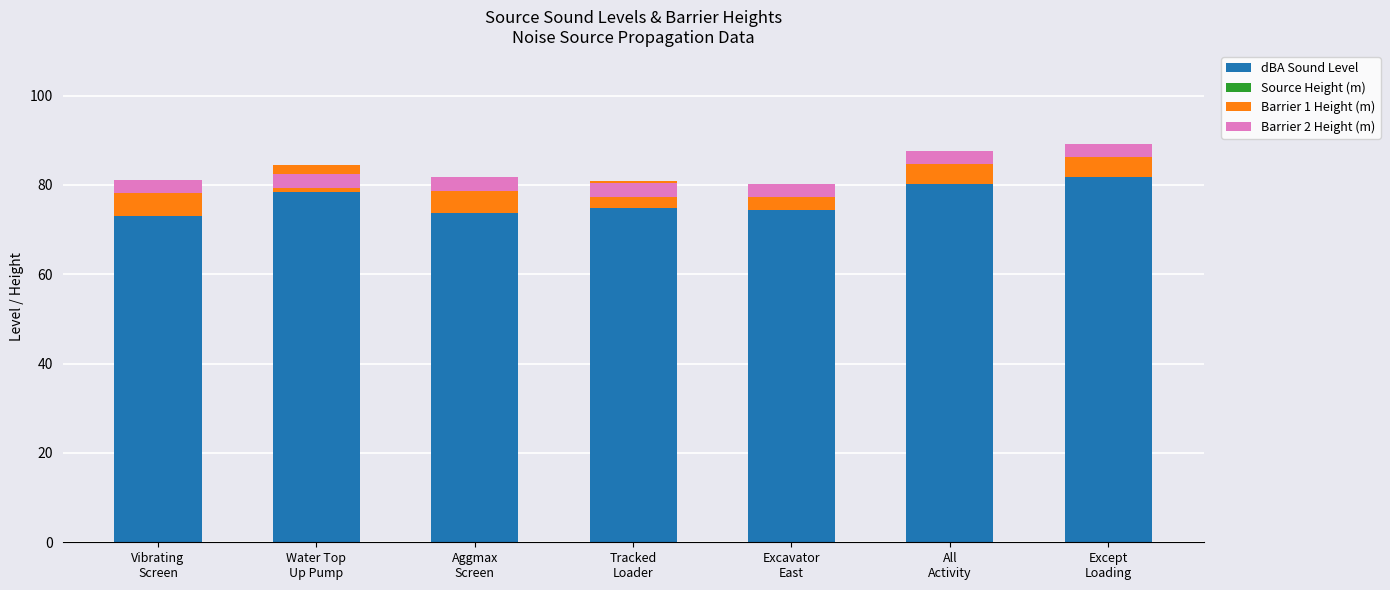

What is the smallest value displayed?

1.0